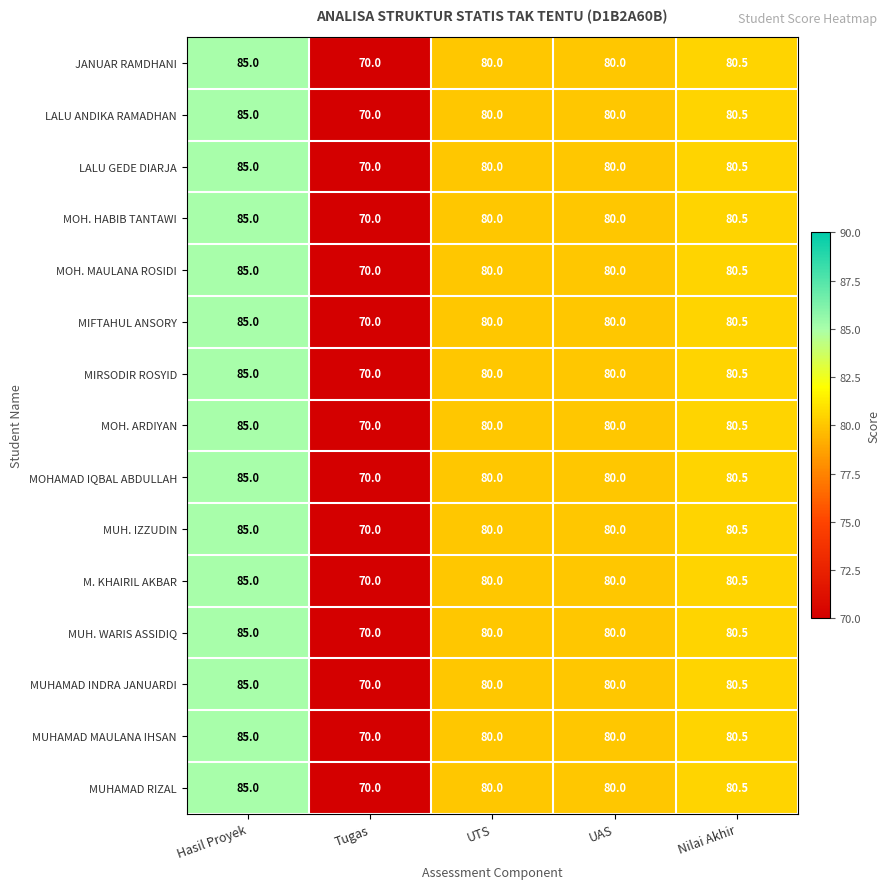

How many categories are shown in the chart?

5